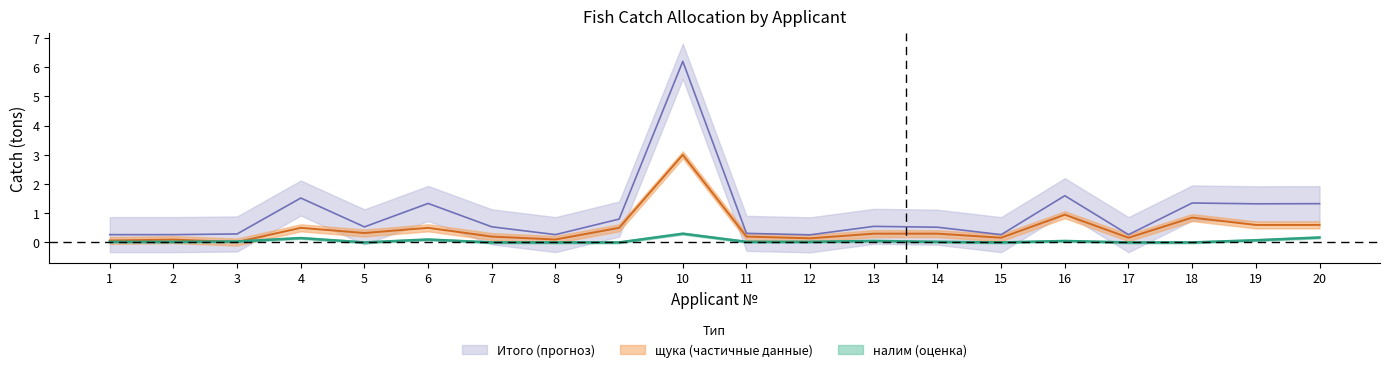

How many lines are shown in the chart?

3